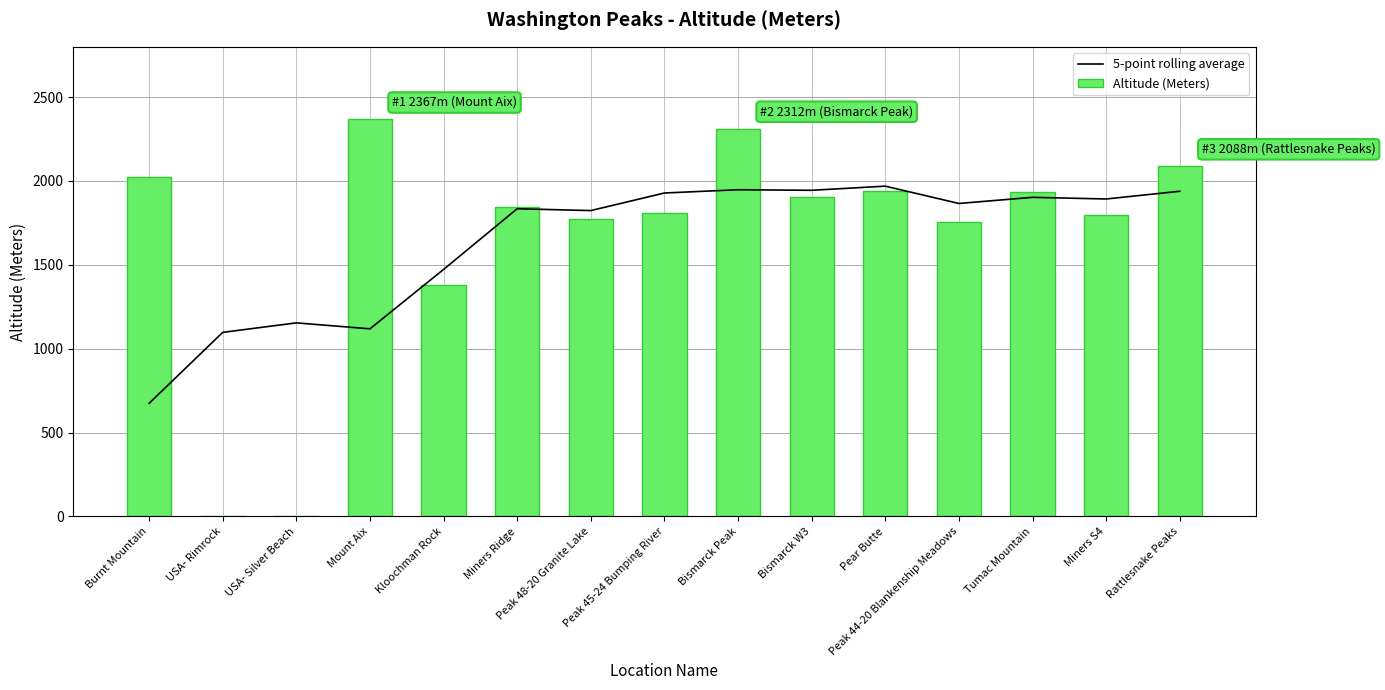

List the series in order of their overall mean, lowest first.

5-point rolling average, Altitude (Meters)